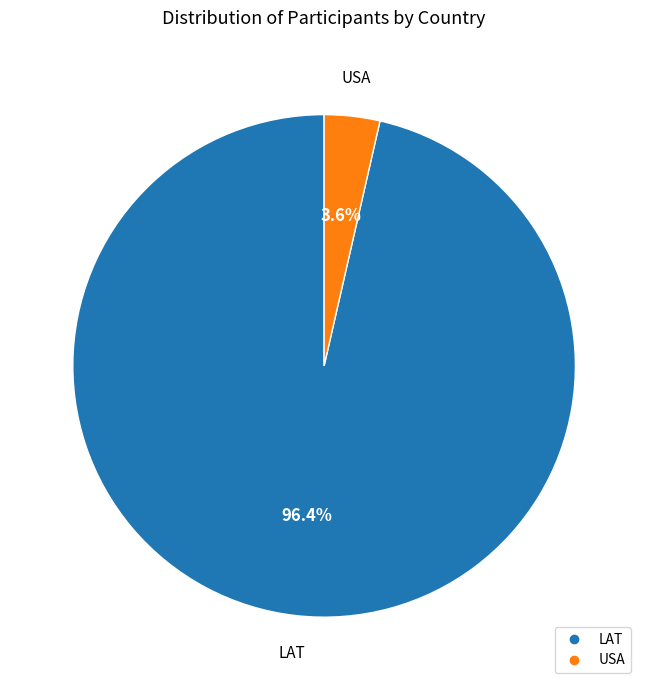

Rank the categories by value from highest to lowest.

LAT, USA